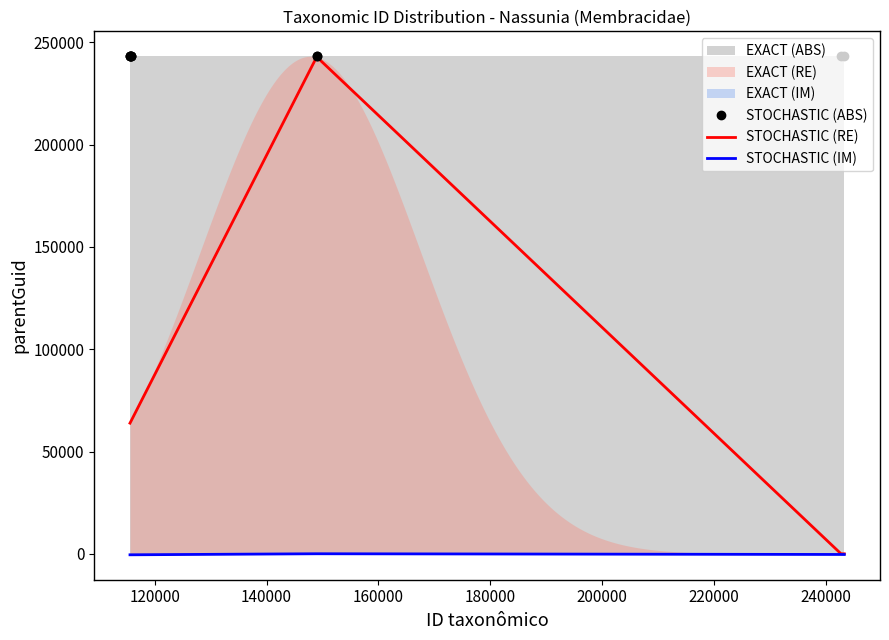

What is the minimum value shown in the chart?

-482.9